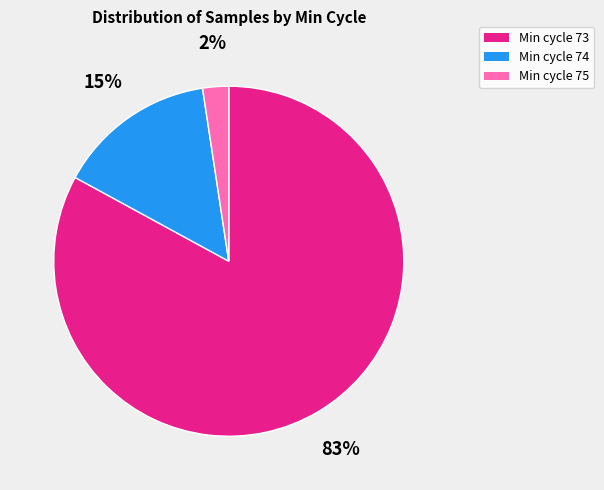

Rank the categories by value from highest to lowest.

Min cycle 73, Min cycle 74, Min cycle 75